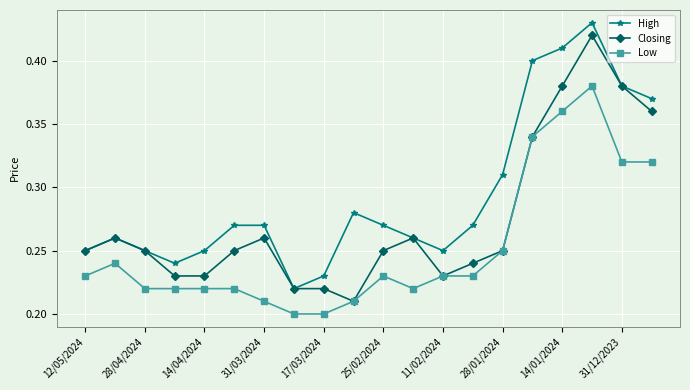

How many lines are shown in the chart?

3